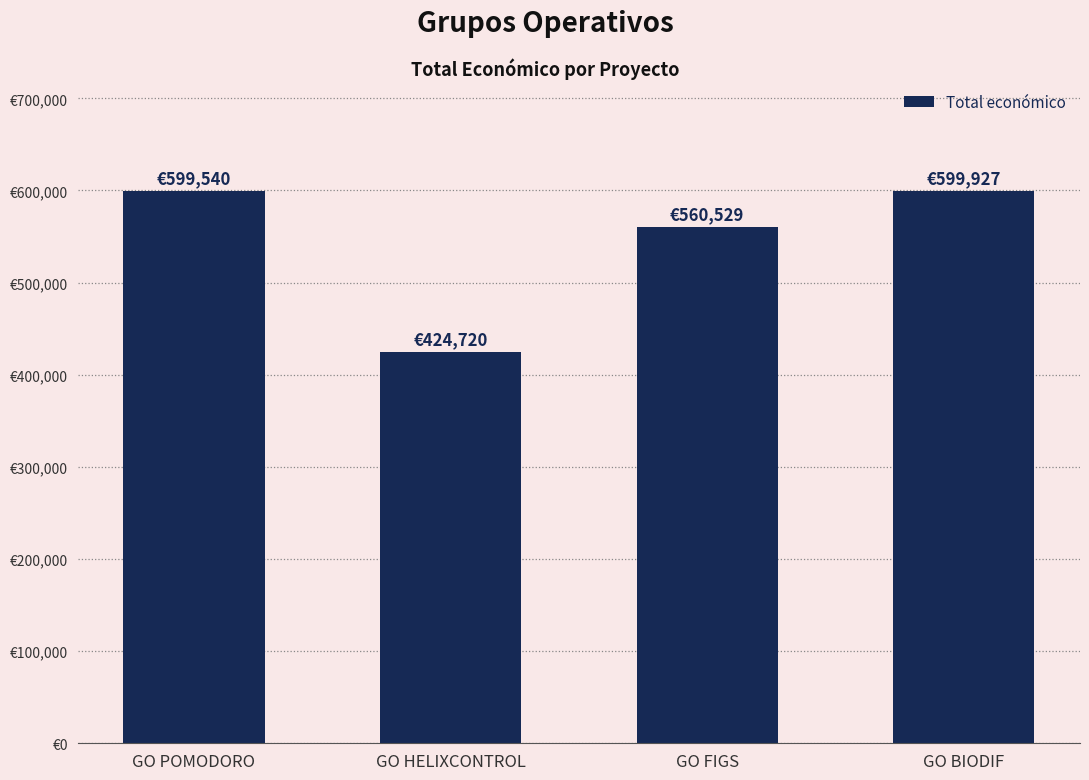

List the labels in order of value, smallest first.

GO HELIXCONTROL, GO FIGS, GO POMODORO, GO BIODIF